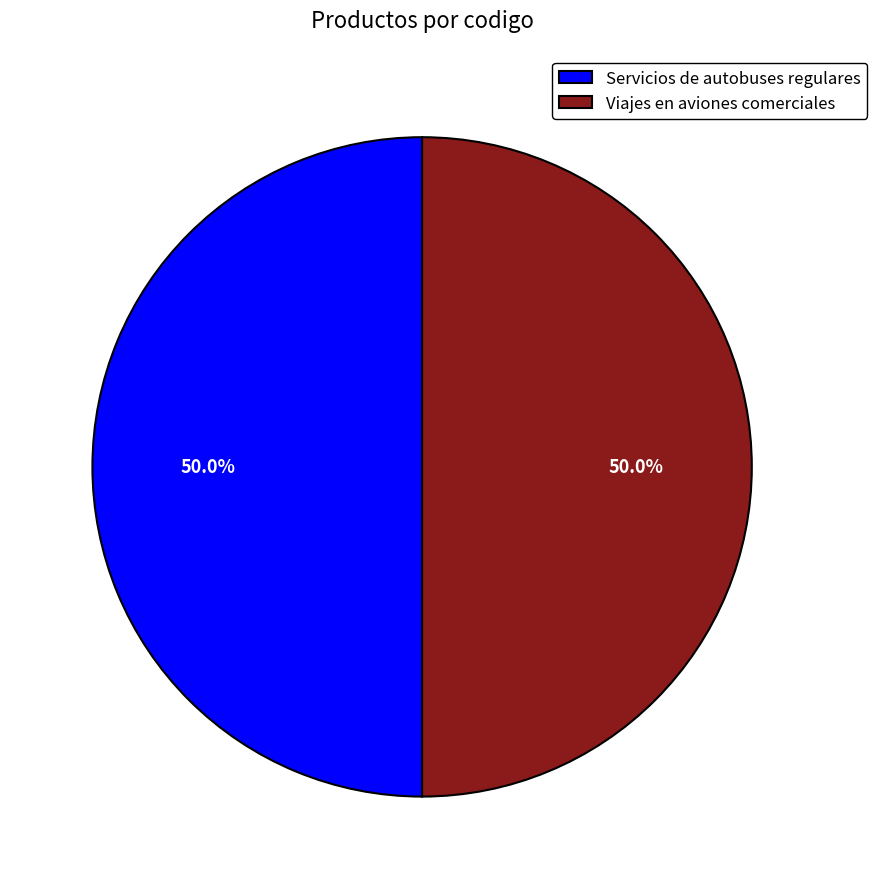

To the nearest percent, what percentage of the pie is Viajes en aviones comerciales?

50%